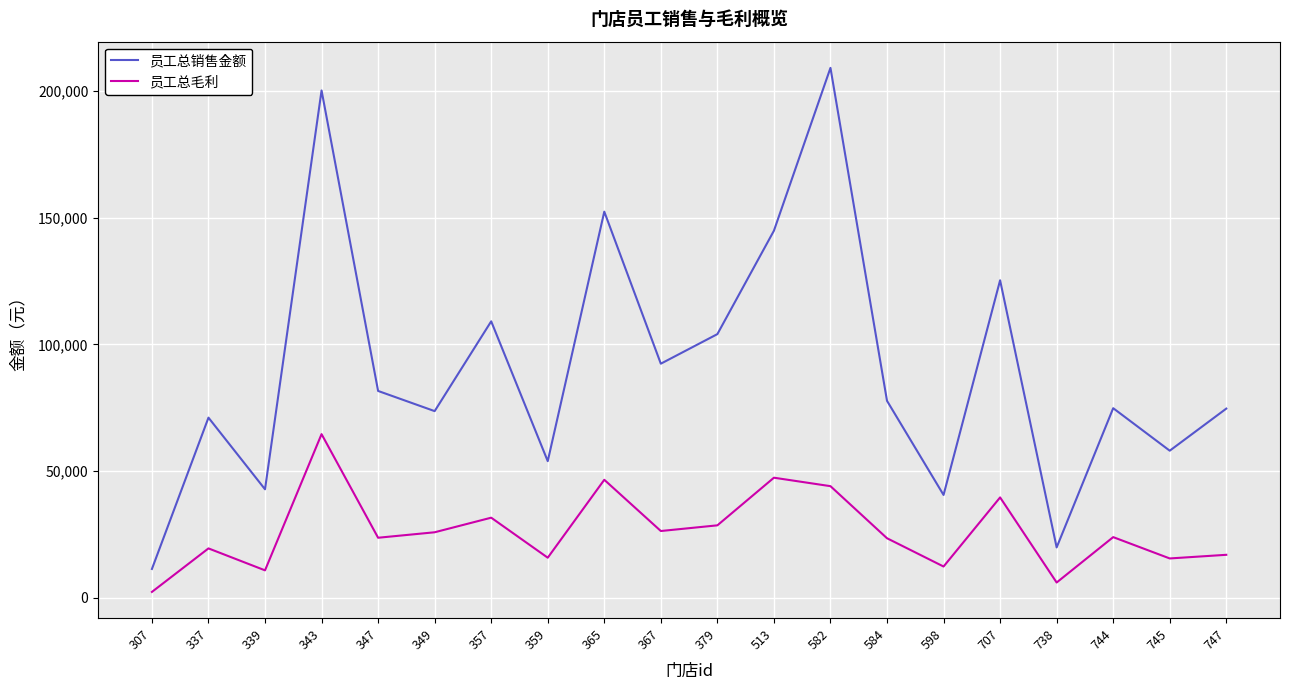

True or false: 员工总毛利 and 员工总销售金额 intersect in this chart.

False